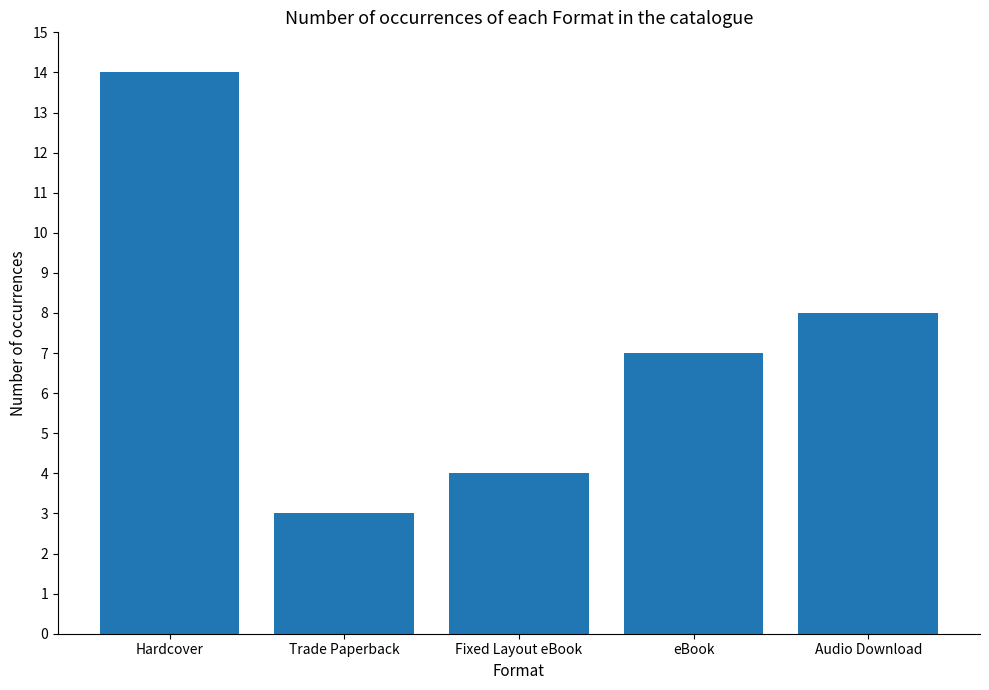

Is it true that the value at Trade Paperback is 3?

True